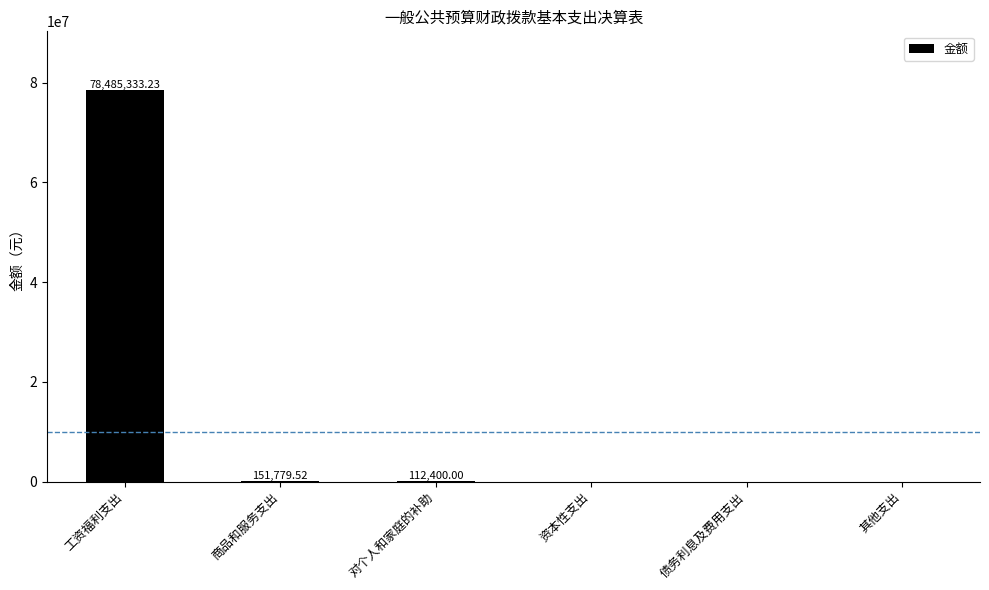

Where does the data first go above 112400?

工资福利支出